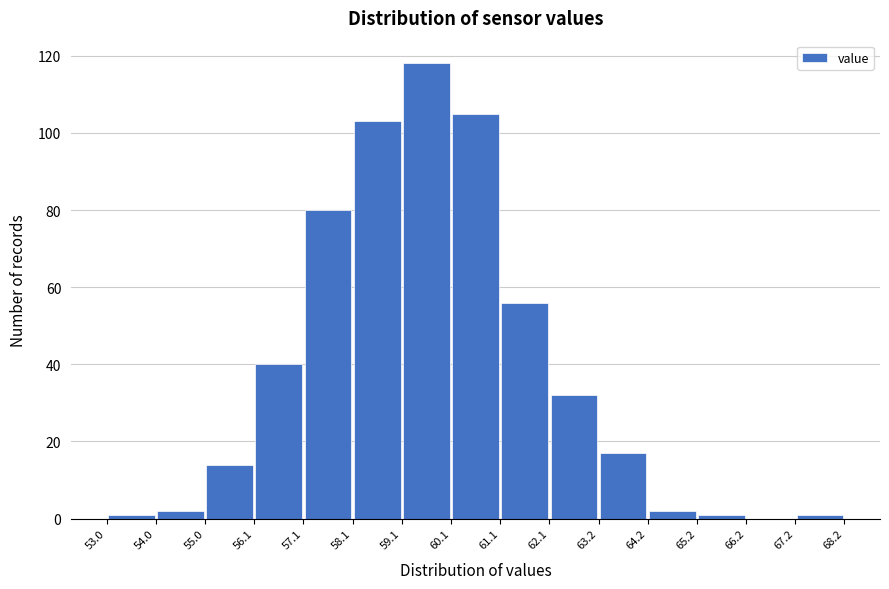

Which range on the x-axis has the tallest bar?

59.1 to 60.1